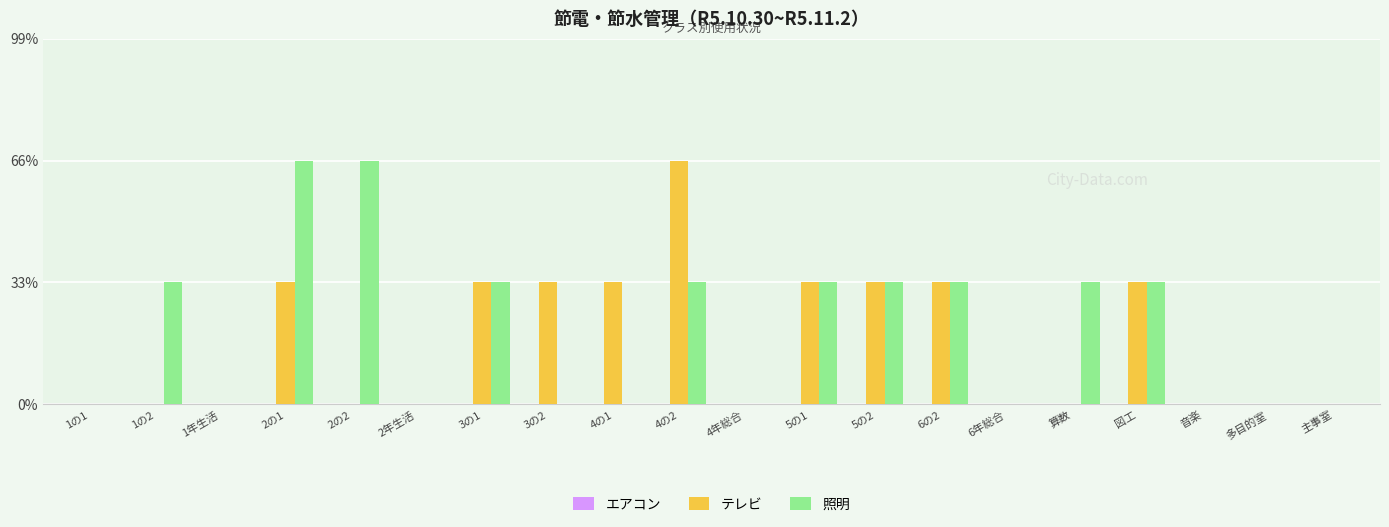

What is the label of the 12th bar from the right?

4の1